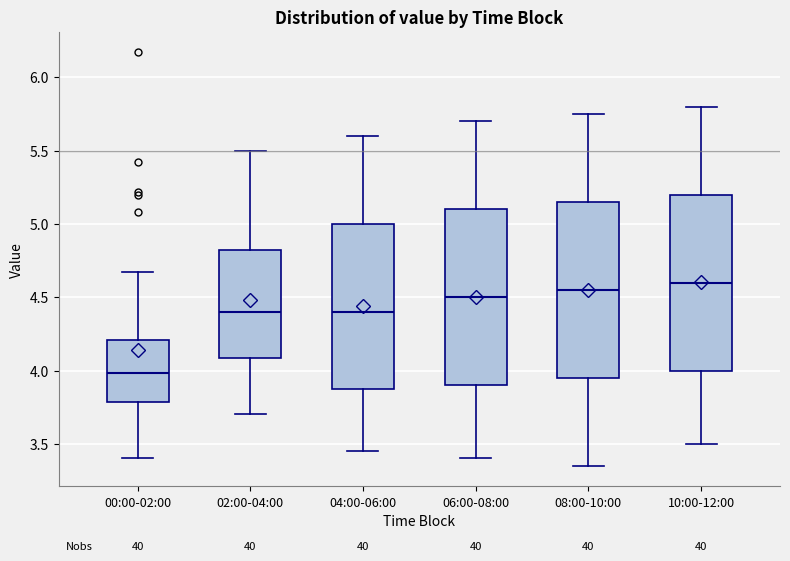

Where does the upper whisker of the box for 02:00-04:00 end on the y-axis? The values are not printed on the chart, so give them approximately, as read against the axis.

5.50